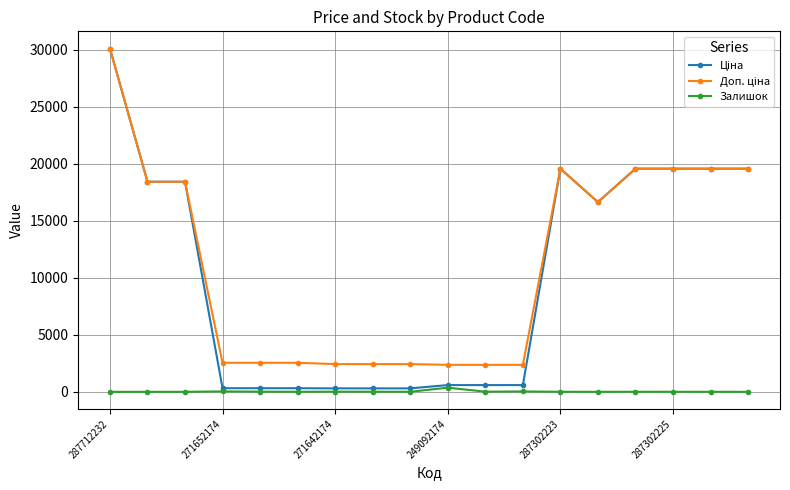

How many data points does each series have?

18